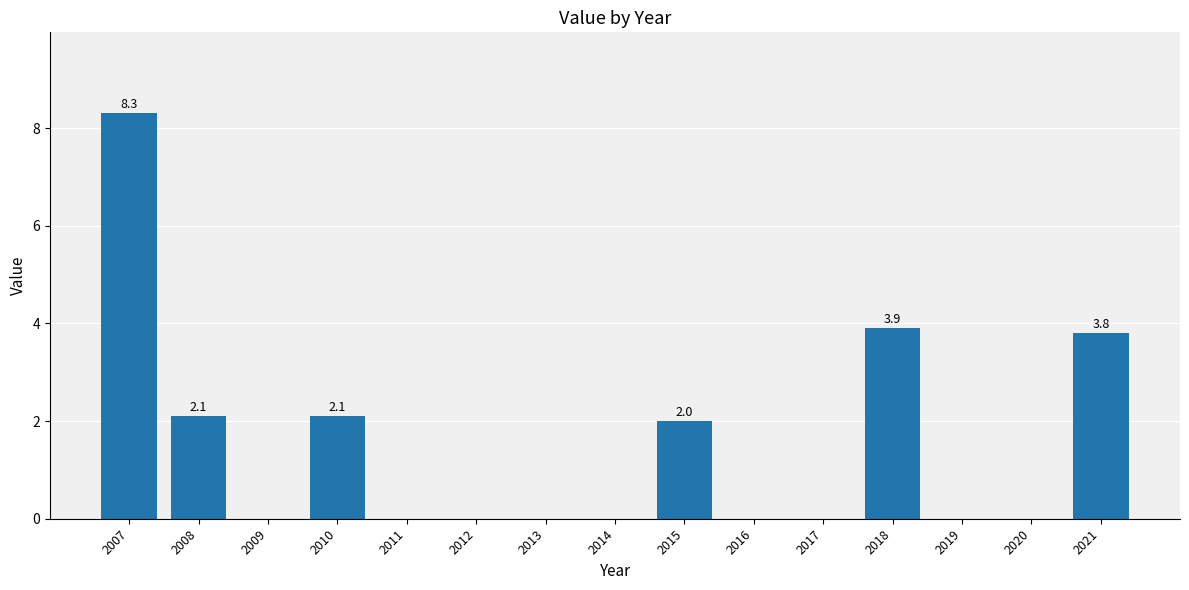

Count the number of data series in this chart.

1